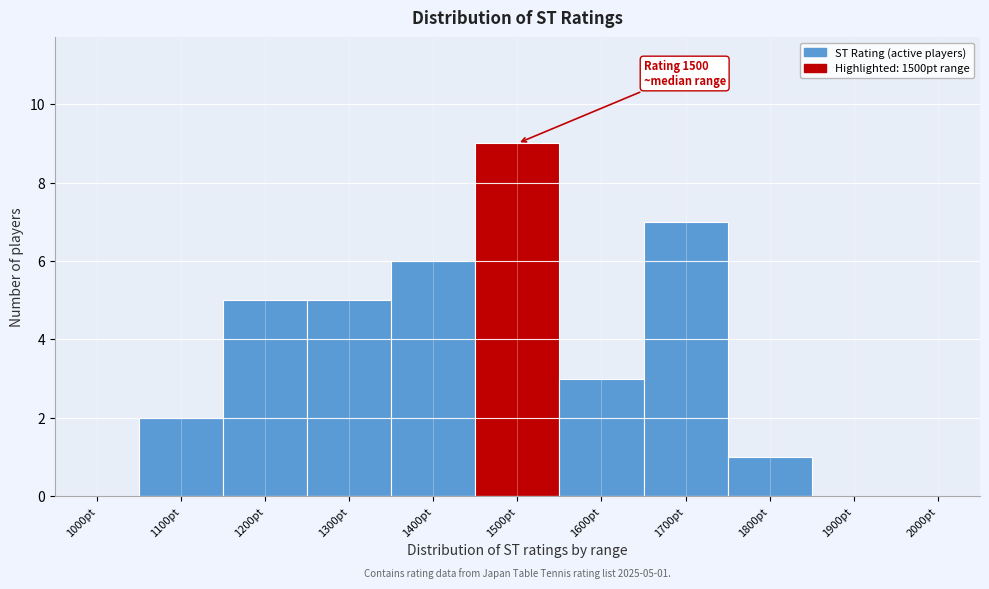

Reading left to right, what are all the values shown in this chart?

1000pt=0	1100pt=2	1200pt=5	1300pt=5	1400pt=6	1500pt=9	1600pt=3	1700pt=7	1800pt=1	1900pt=0	2000pt=0